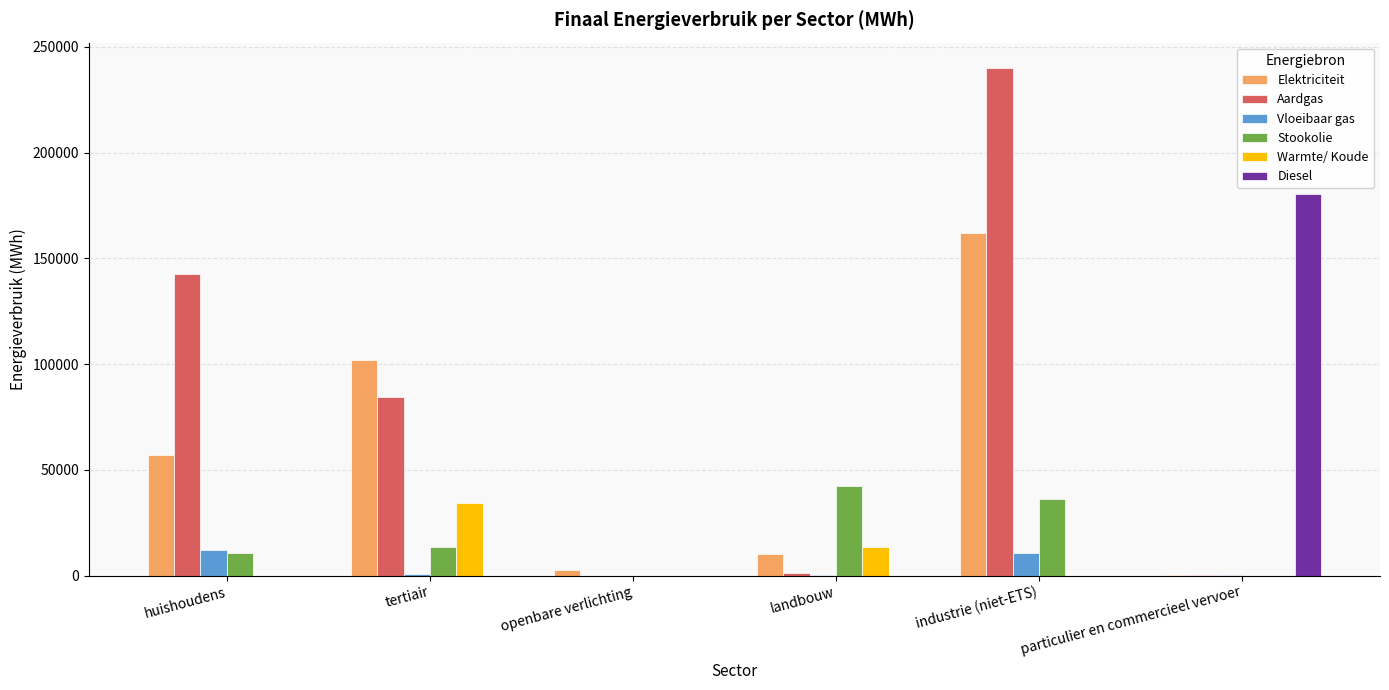

How many values in the Elektriciteit series exceed 56841?

3